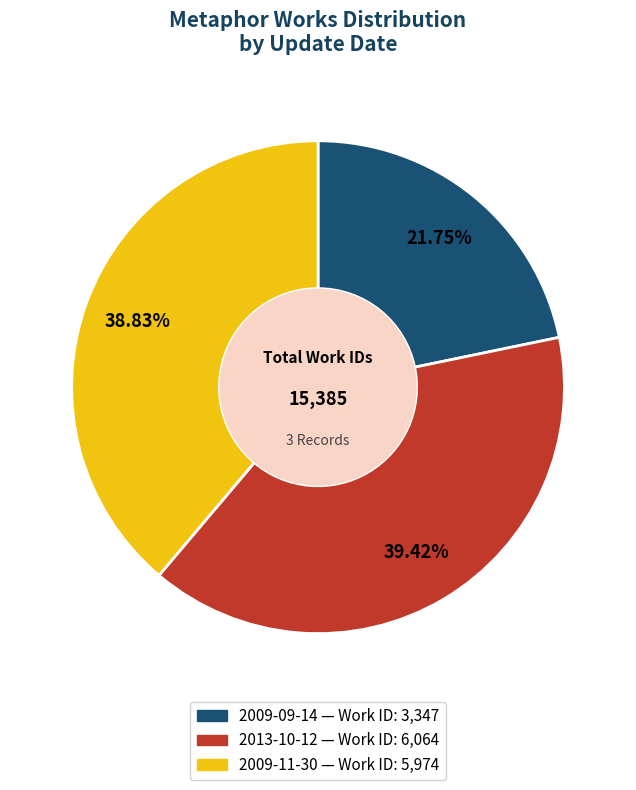

Combined, what portion of the pie is 2013-10-12 and 2009-11-30?

78.2%